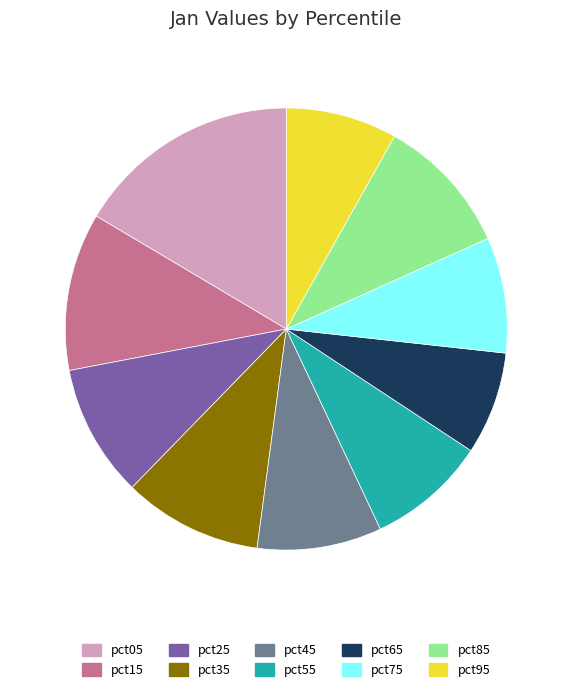

Is the sum of pct45 and pct35 greater than half?

No